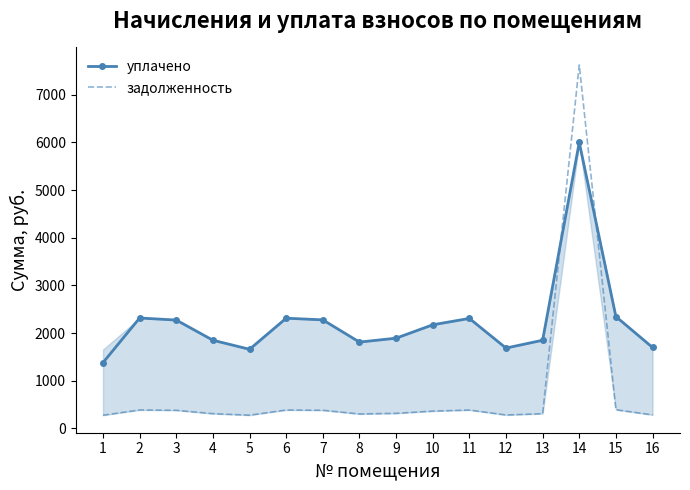

Which series has the widest spread of values?

задолженность